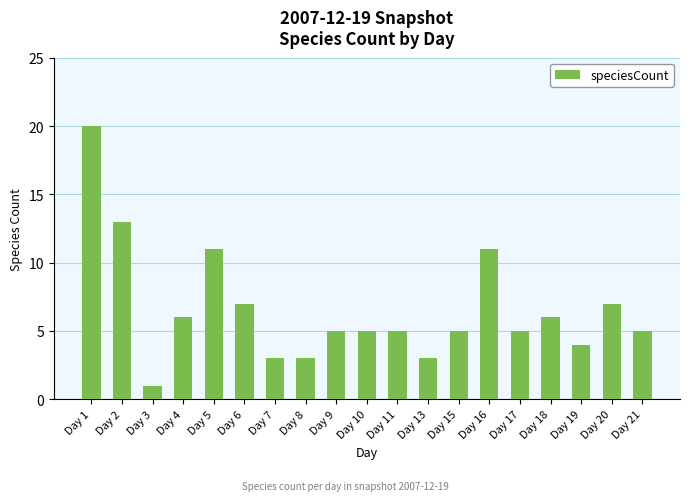

What is the value of the 15th bar from the left?

5